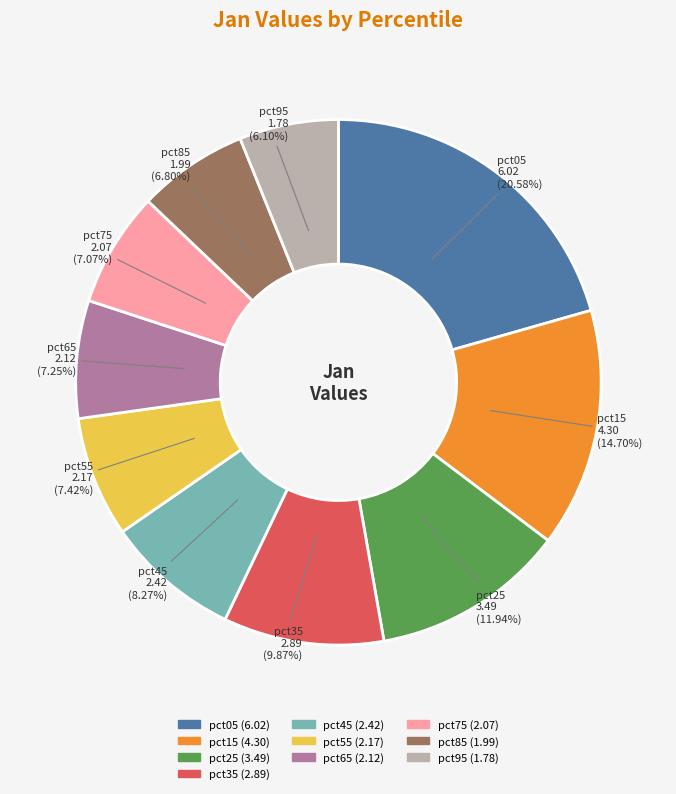

What is the smallest slice in the pie chart?

pct95